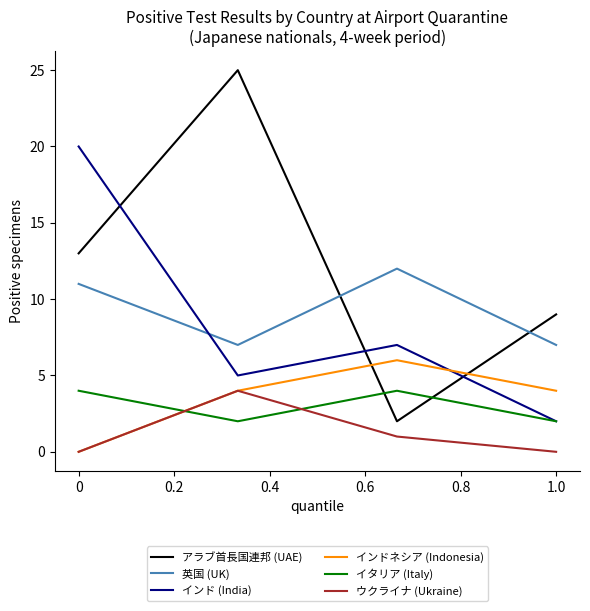

Which series has the largest total across all categories?

アラブ首長国連邦 (UAE)